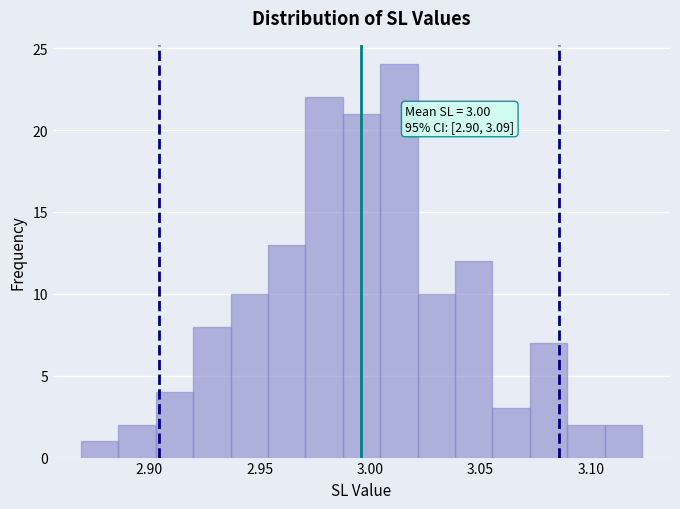

Around what value on the x-axis is the tallest bar? Give the approximate position of its centre, as read against the axis.

3.015